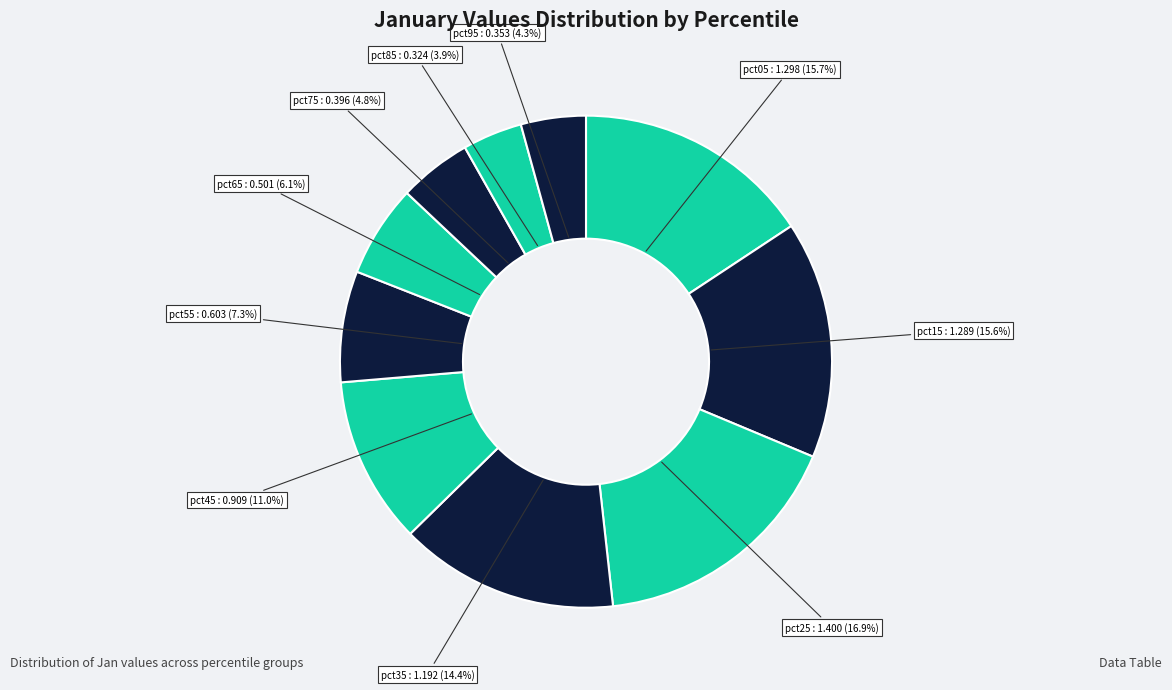

What is the largest slice in the pie chart?

pct25